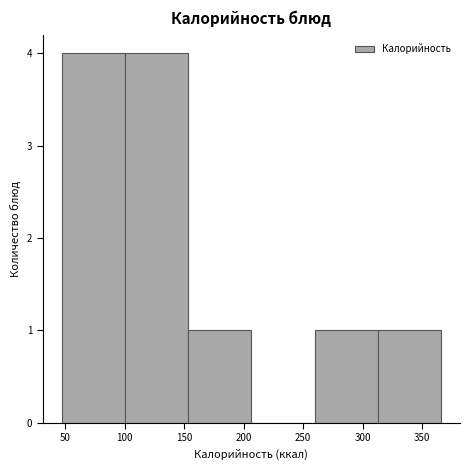

Reading left to right, transcribe this chart: for each bar, give the range it covers on the x-axis and its height. Neither the bar edges nor the heights are printed on the chart, so give them approximately, as read against the axes.

45 to 100: 4
100 to 155: 4
155 to 205: 1
205 to 260: 0
260 to 315: 1
315 to 365: 1